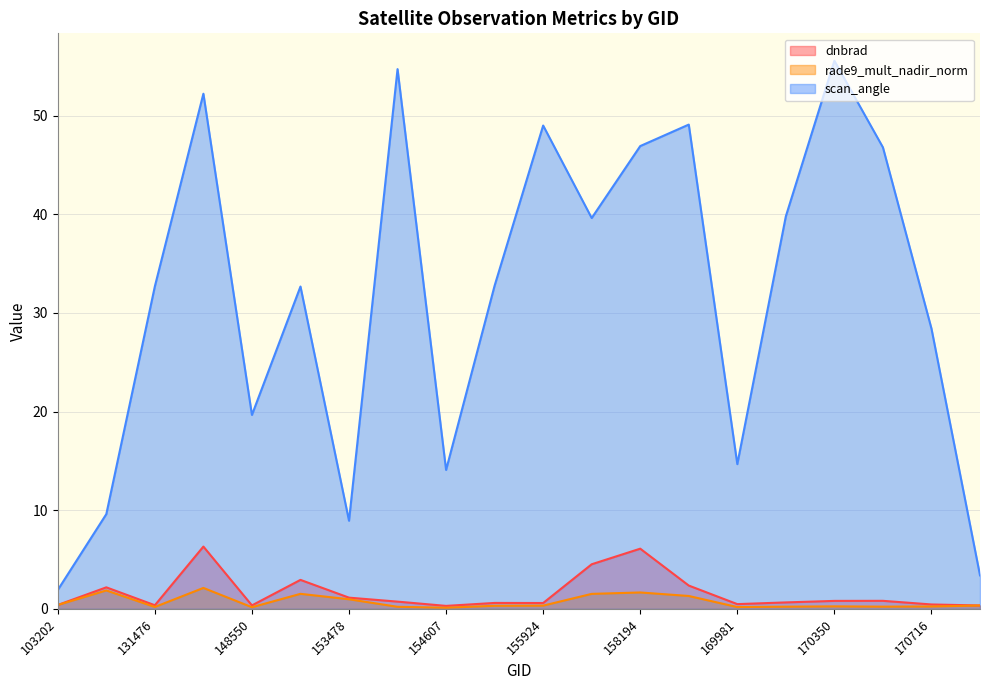

At which category is the sum across all series the highest?

145994